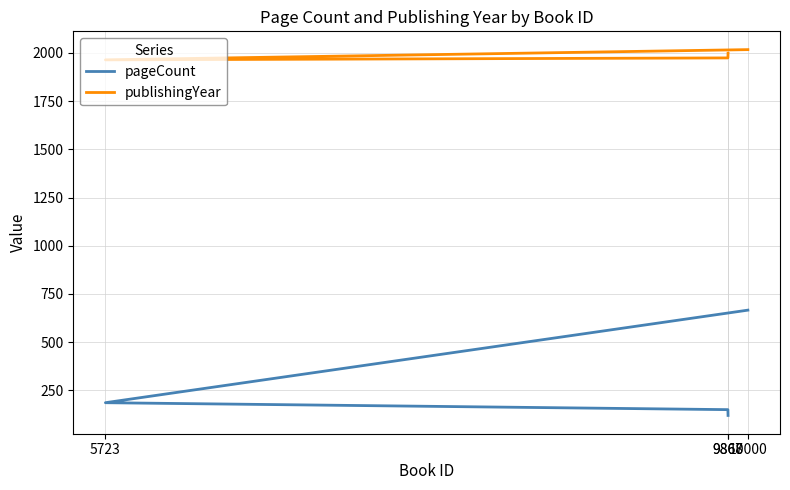

Between 10000 and 5723, which series saw the biggest shift?

pageCount